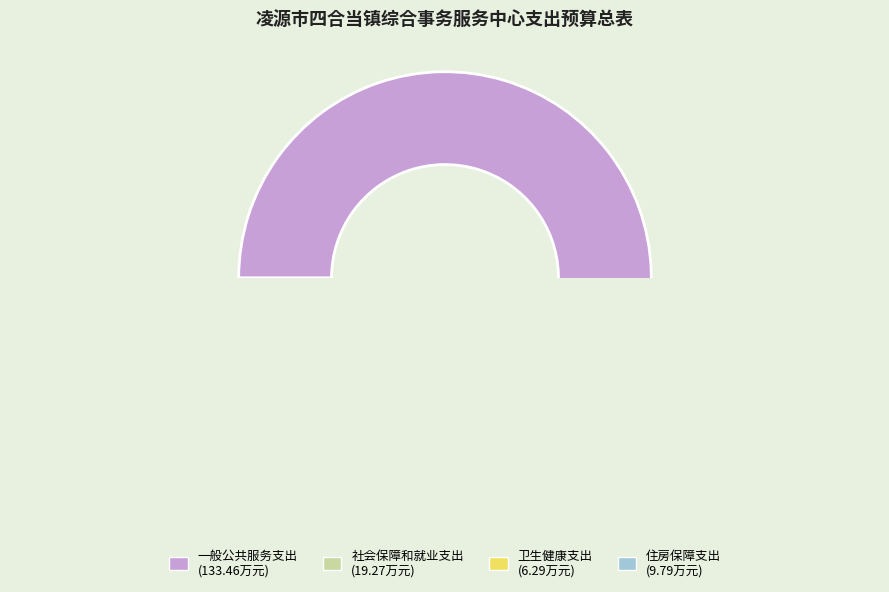

Which slice represents more than half of the pie?

一般公共服务支出